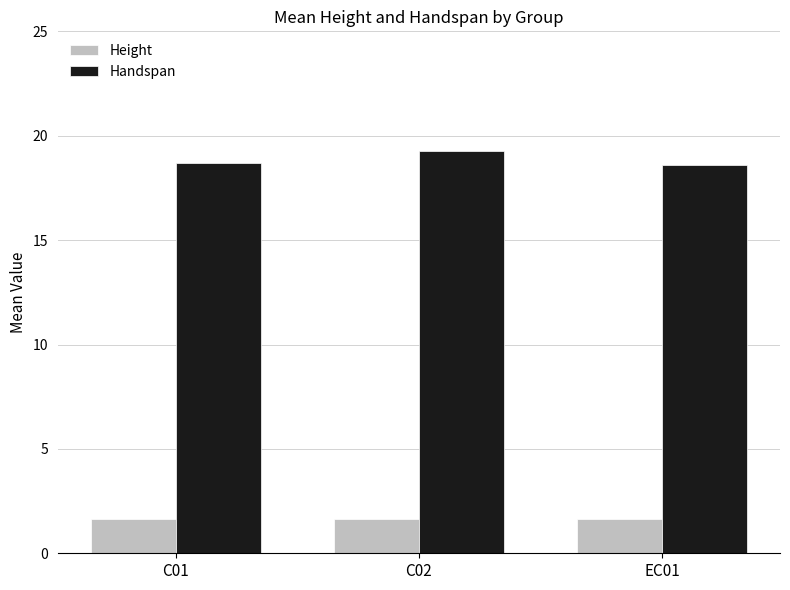

What is the total value across all series at C01?

20.3